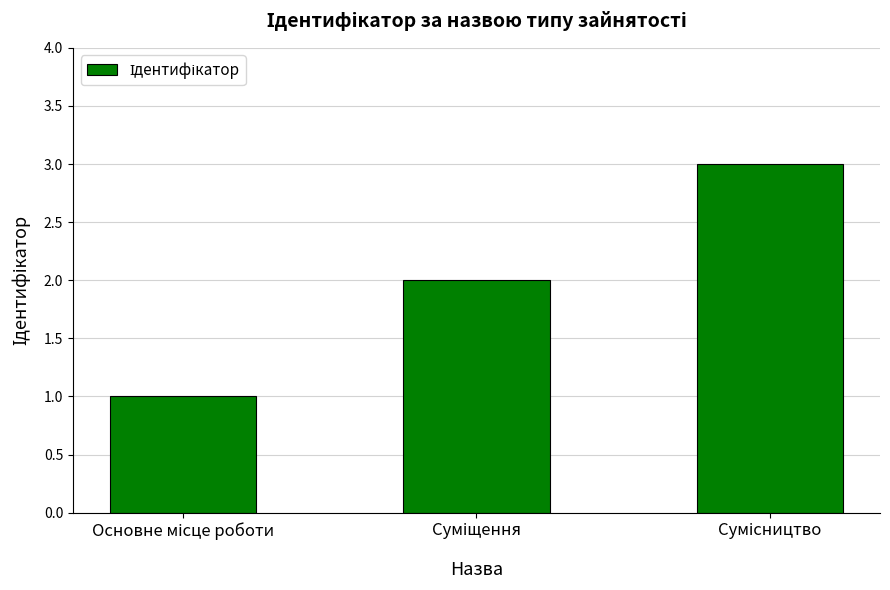

What is the greatest value displayed?

3